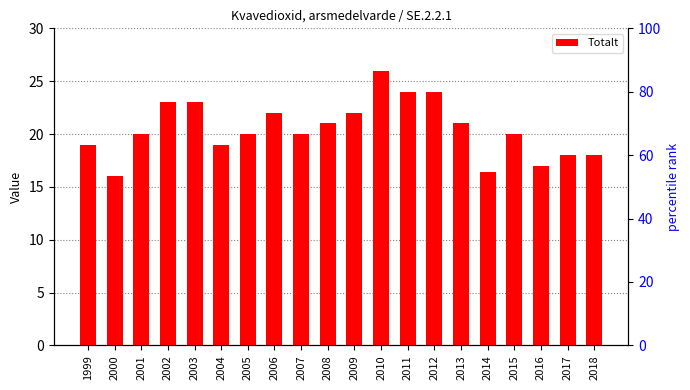

List the labels in order of value, smallest first.

2000, 2014, 2016, 2017, 2018, 1999, 2004, 2001, 2005, 2007, 2015, 2008, 2013, 2006, 2009, 2002, 2003, 2011, 2012, 2010